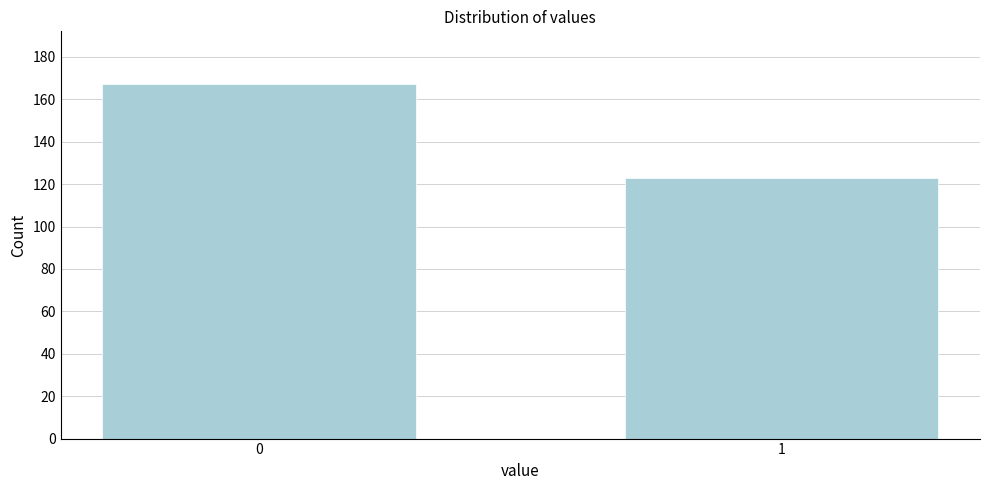

Reading left to right, extract all data points from this chart.

0=167	1=123